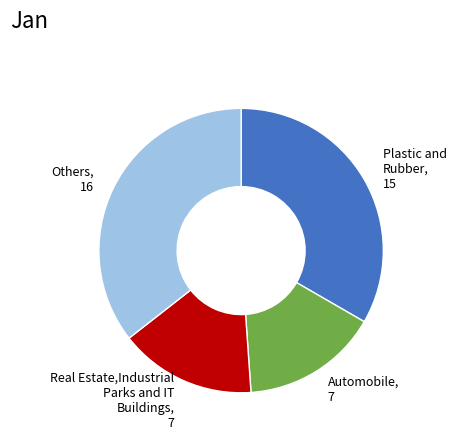

Does any single category account for the majority?

No